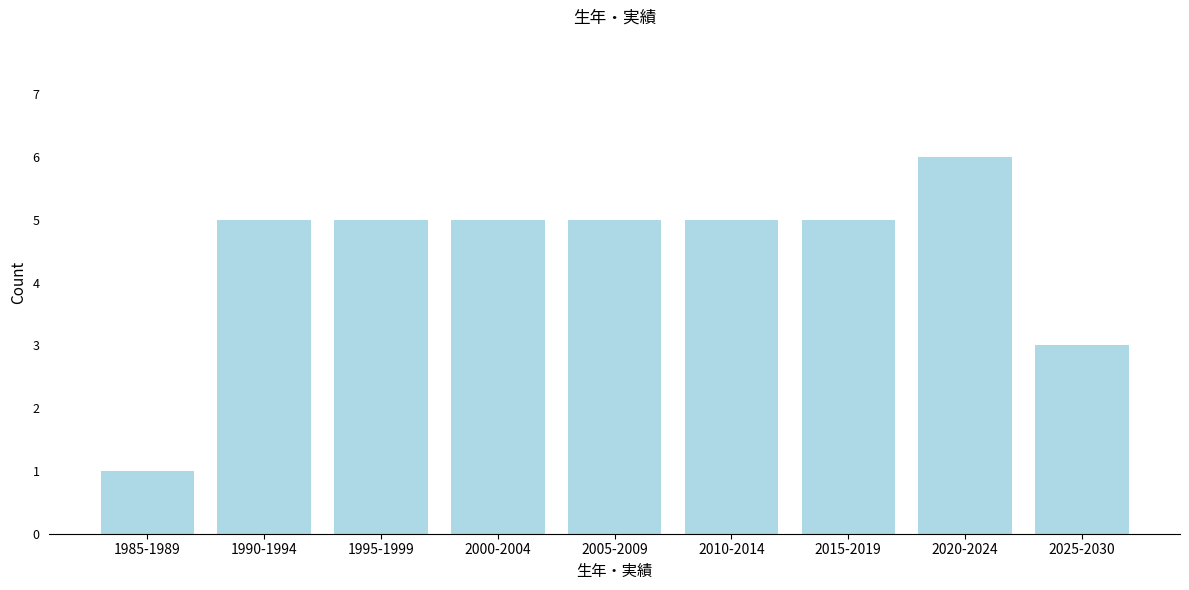

Reading right to left, what are all the values shown in this chart?

2025-2030=3	2020-2024=6	2015-2019=5	2010-2014=5	2005-2009=5	2000-2004=5	1995-1999=5	1990-1994=5	1985-1989=1